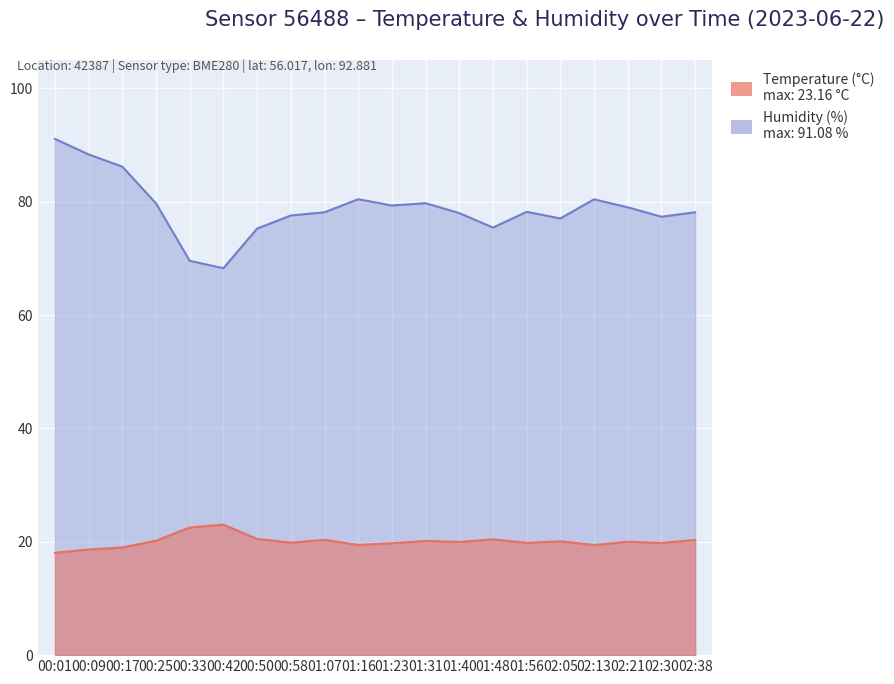

Rank the series by their maximum value, from highest to lowest.

Humidity (%), Temperature (°C)